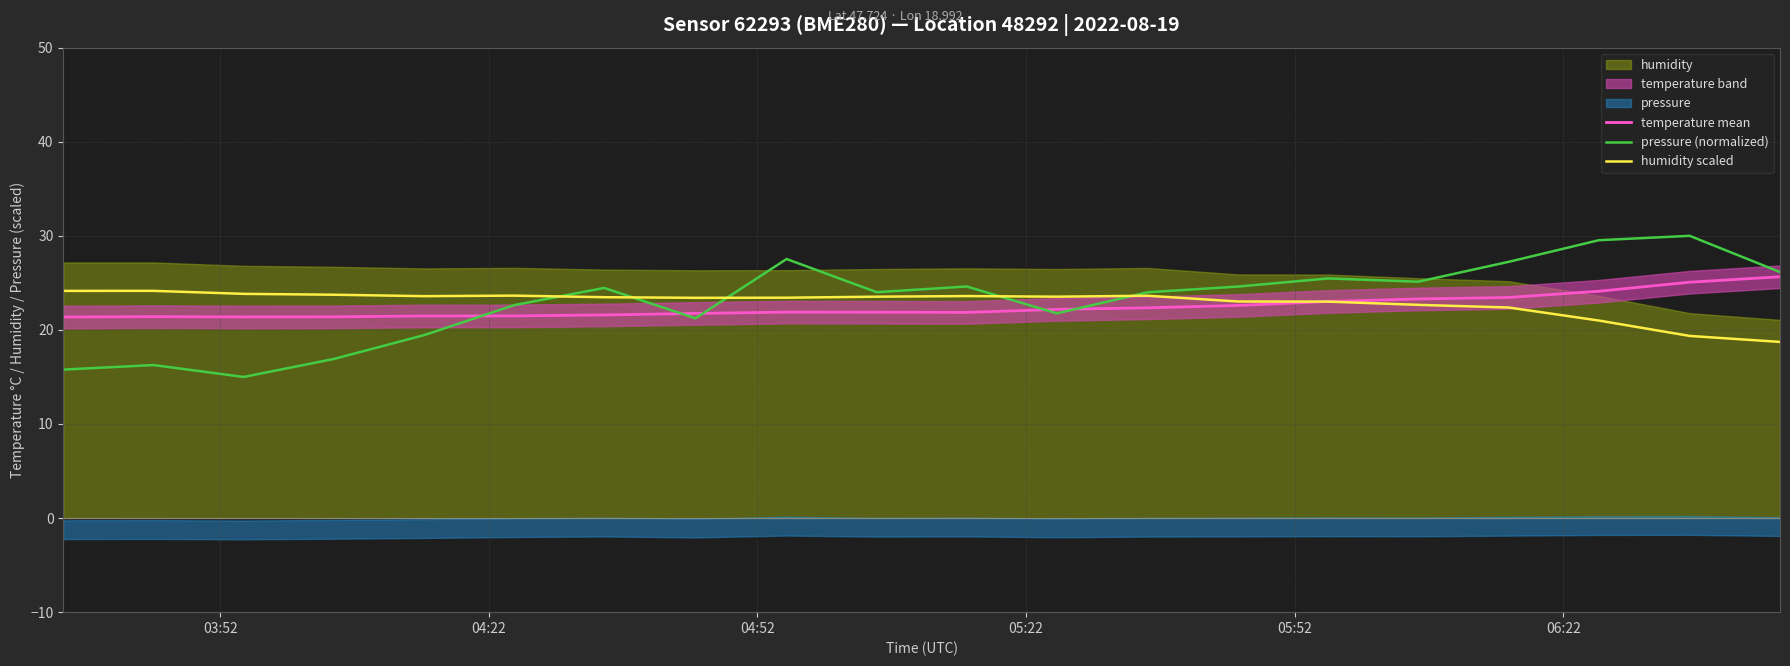

What is the maximum value for pressure (normalized)?

30.0